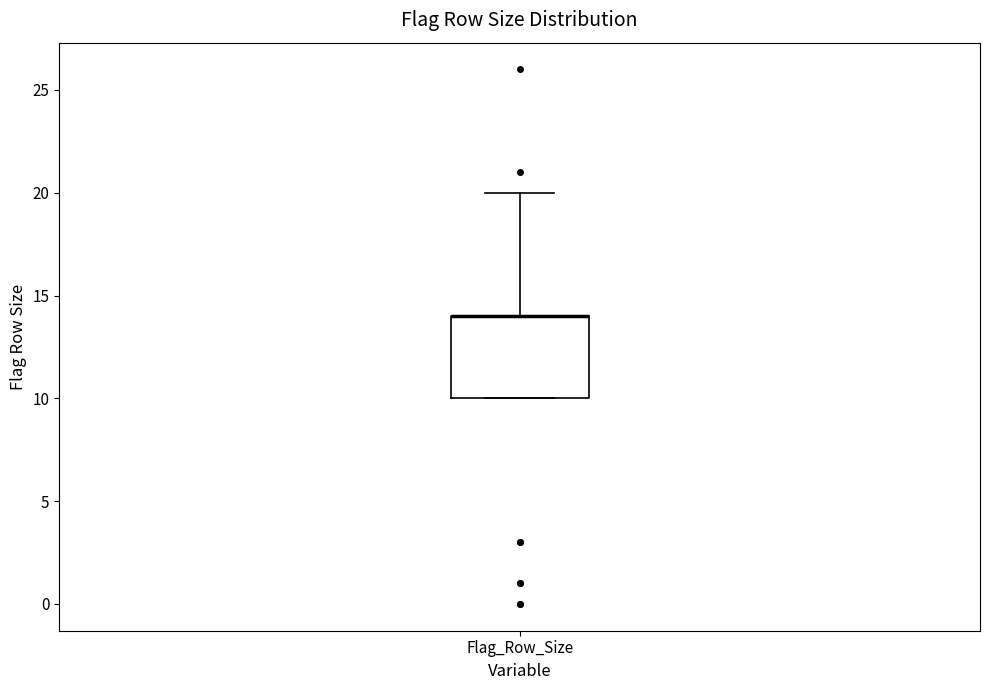

Read this box plot against the y-axis: the position of the median line, the range covered by the box, and the ends of both whiskers. The values are not printed on the chart, so give them approximately, as read against the axis.

median 14 (drawn on the box's upper edge), box 10 to 14, whiskers 10 to 20